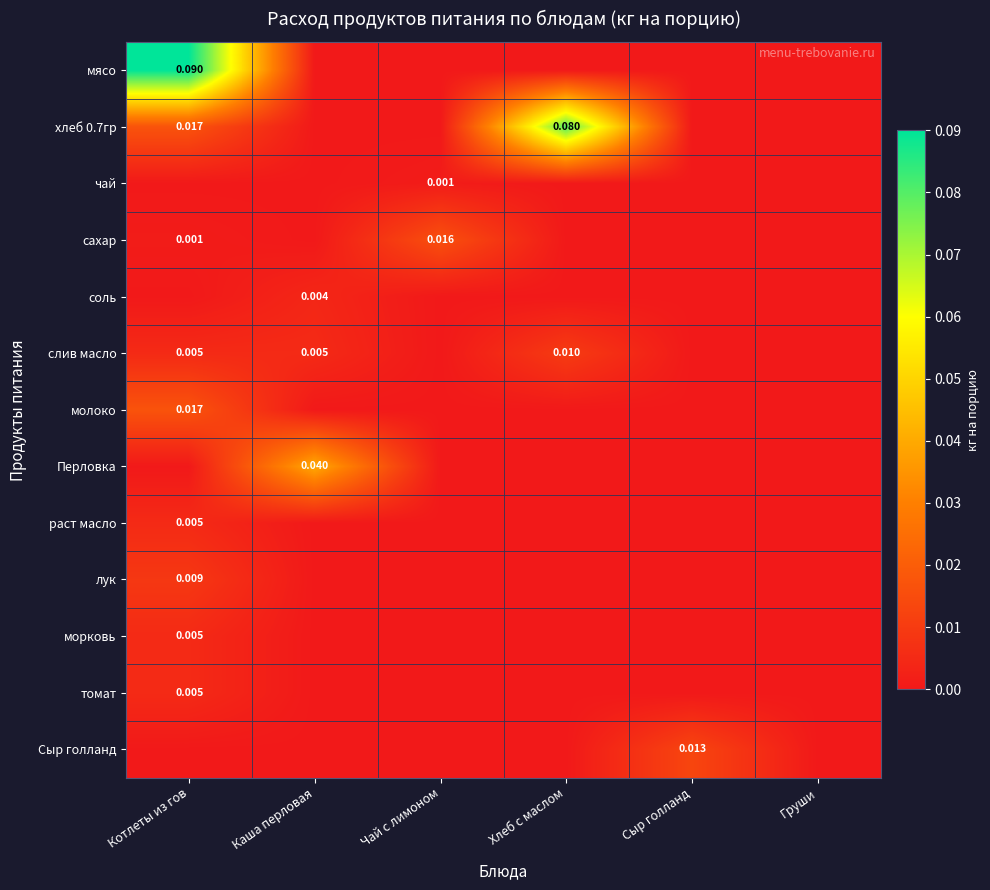

List the labels in order of томат value, largest first.

Котлеты из гов, Каша перловая, Чай с лимоном, Хлеб с маслом, Сыр голланд, Груши